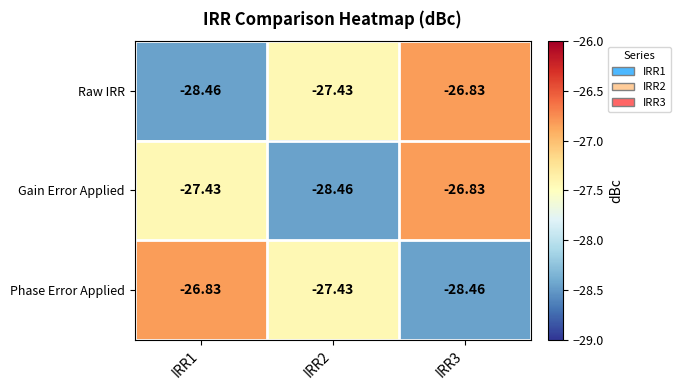

At how many categories does at least one series exceed -27?

2